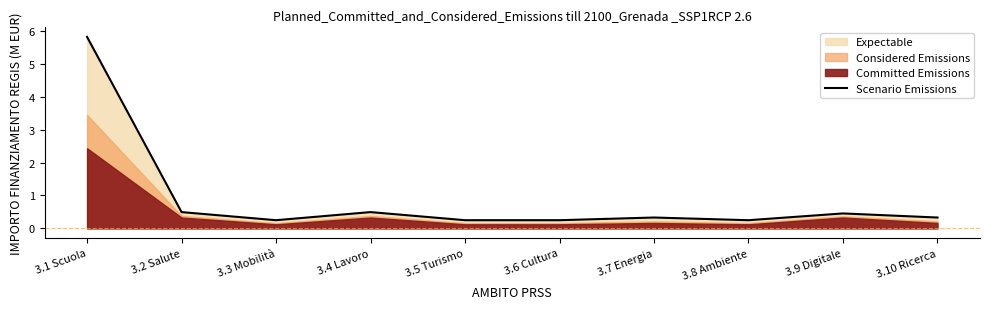

What is the label of the 1st point from the right?

3.10 Ricerca